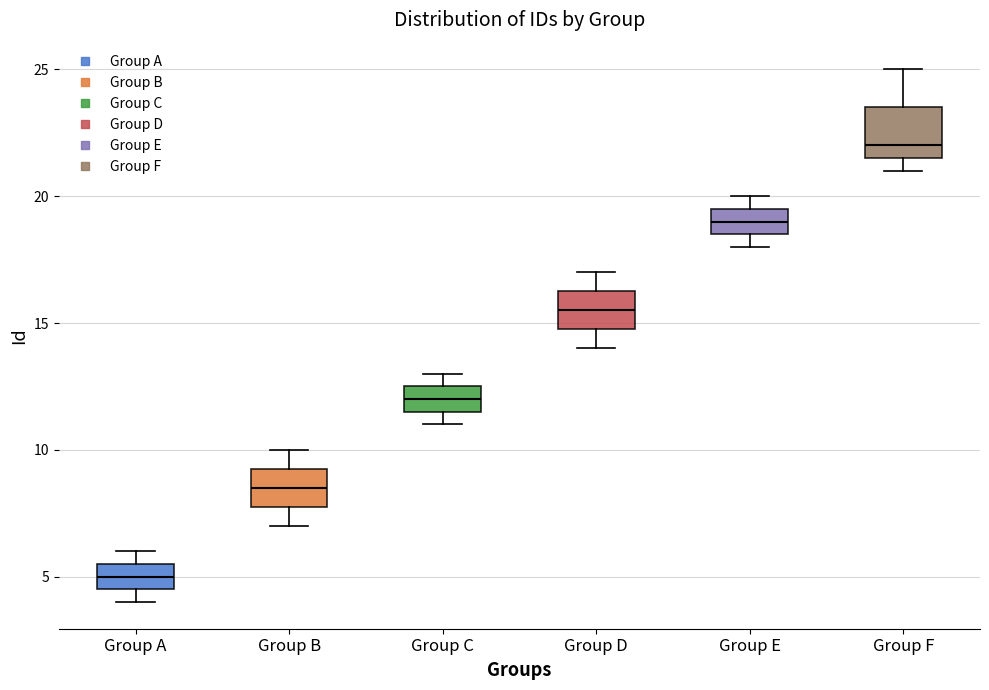

Which box has the lowest median line?

Group A